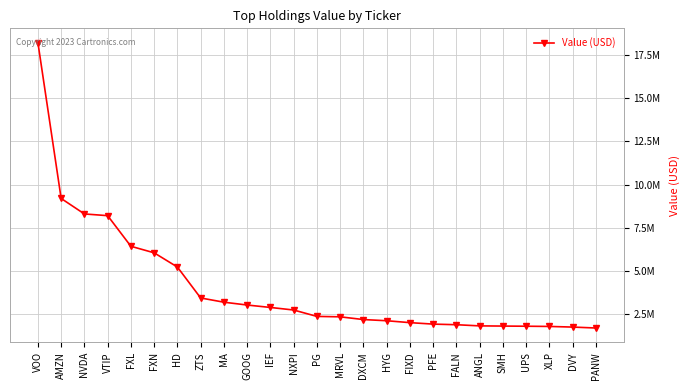

Does the chart have visible grid lines?

Yes